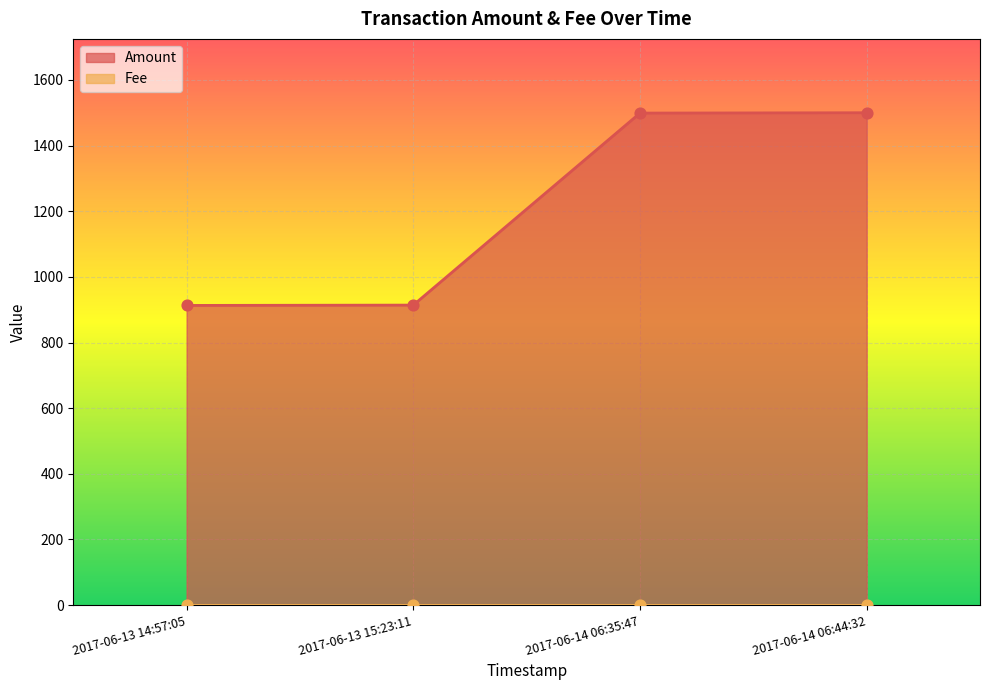

Approximately how many times larger is the value at 2017-06-13 15:23:11 compared to 2017-06-13 14:57:05?

1.0